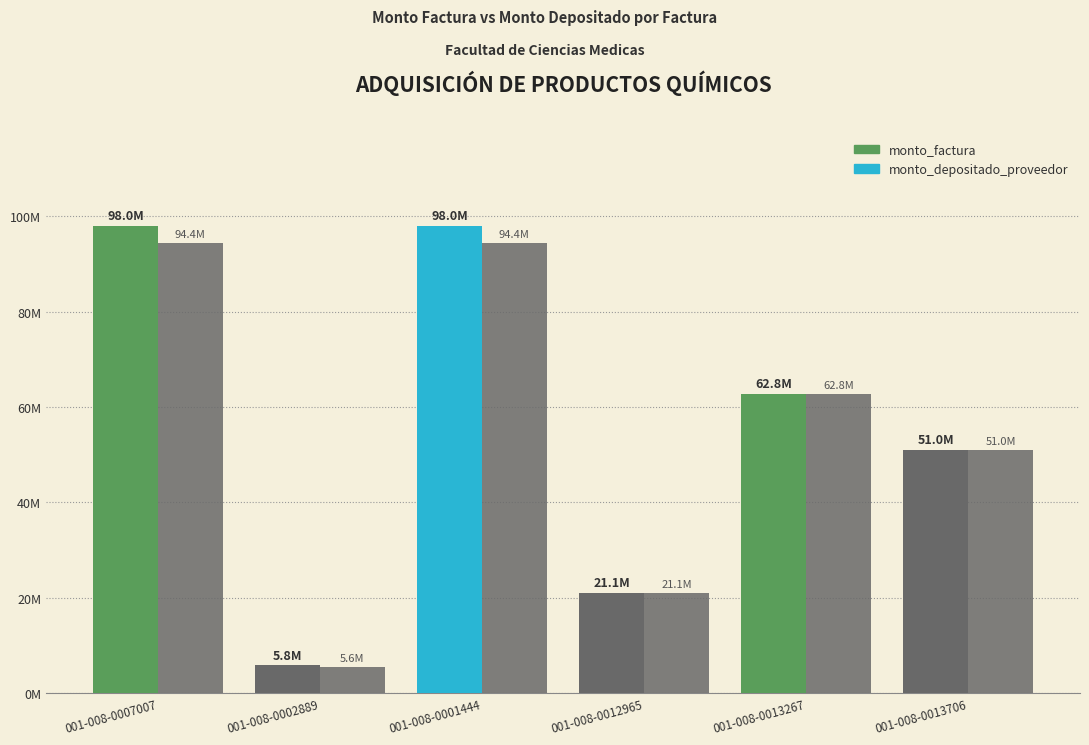

Between 001-008-0007007 and 001-008-0013267, which is larger?

001-008-0007007